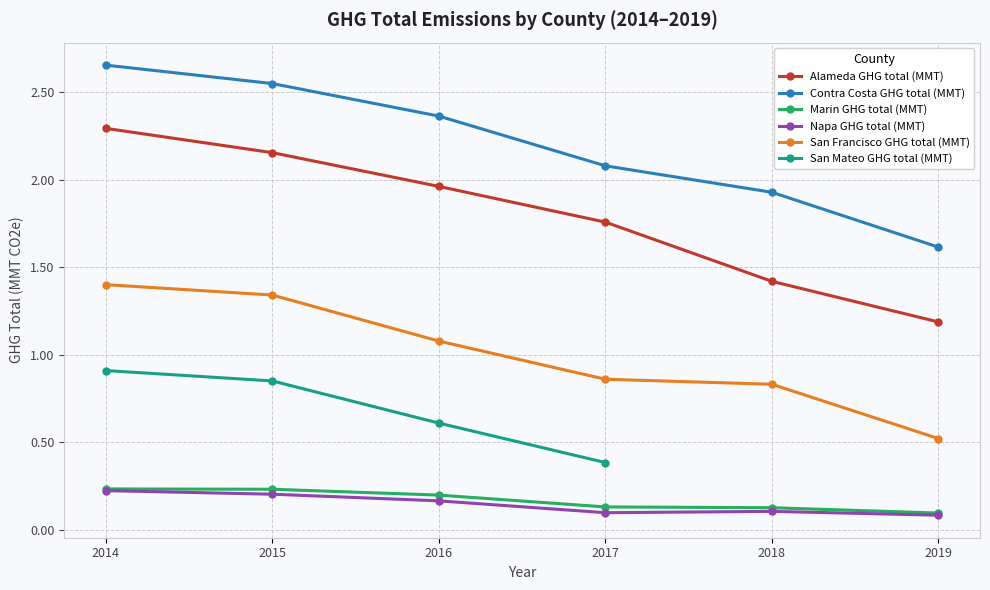

What is the greatest value displayed?

2.7